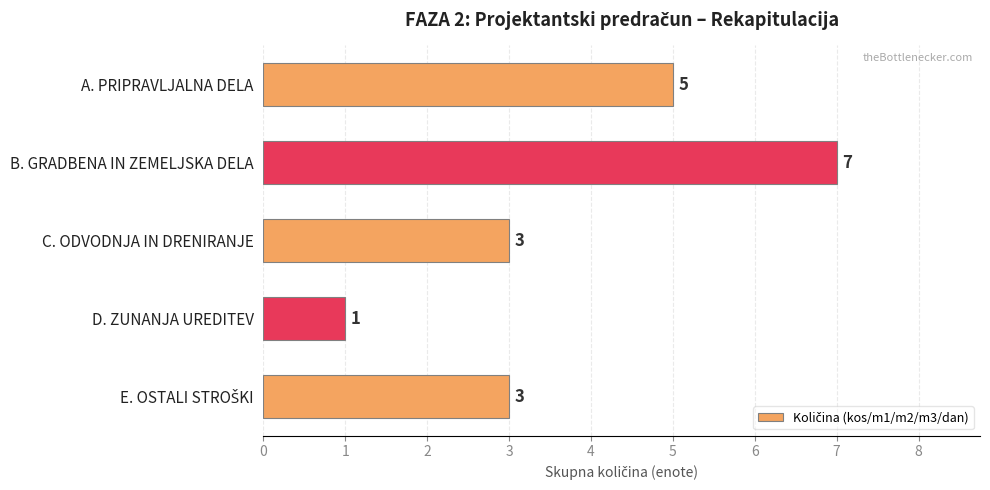

Count the values in the range 3 to 5.

3